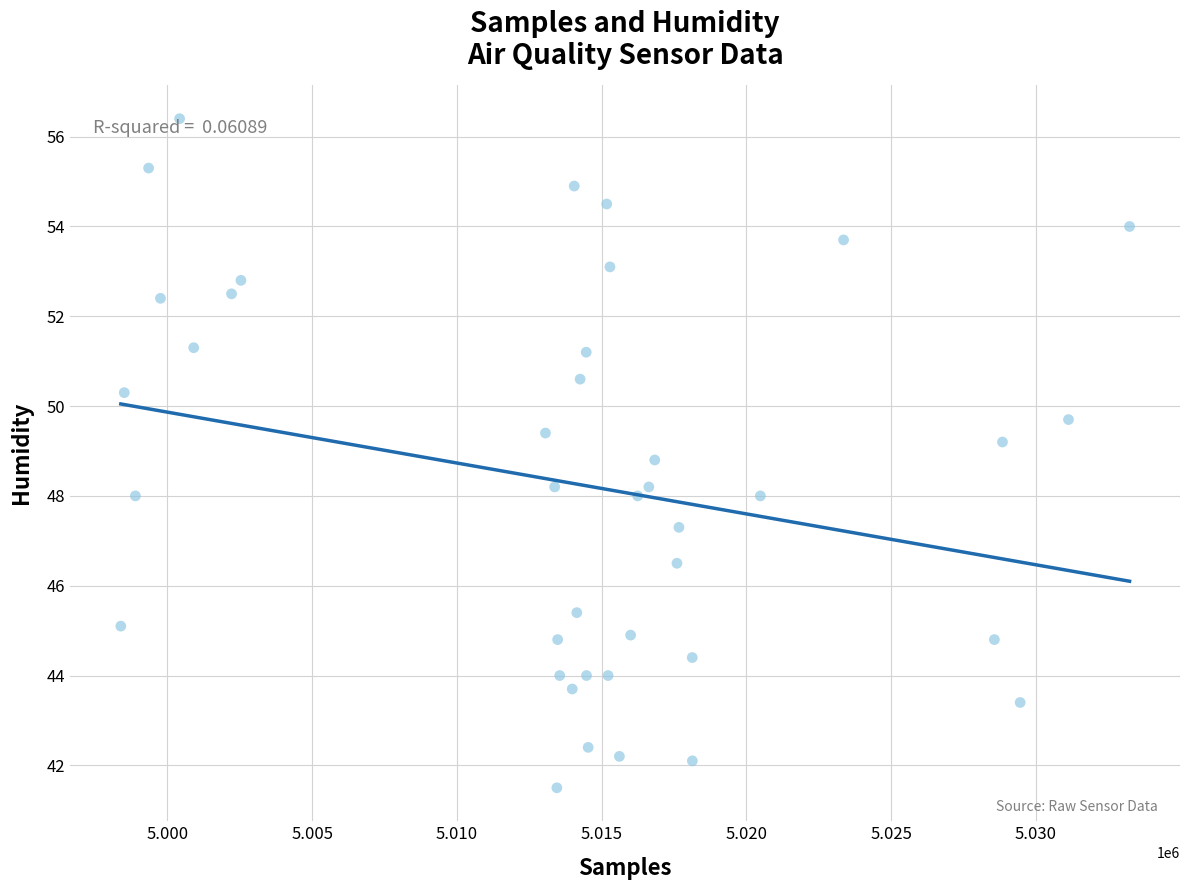

What is the range of X values (max minus min)?

34848.0